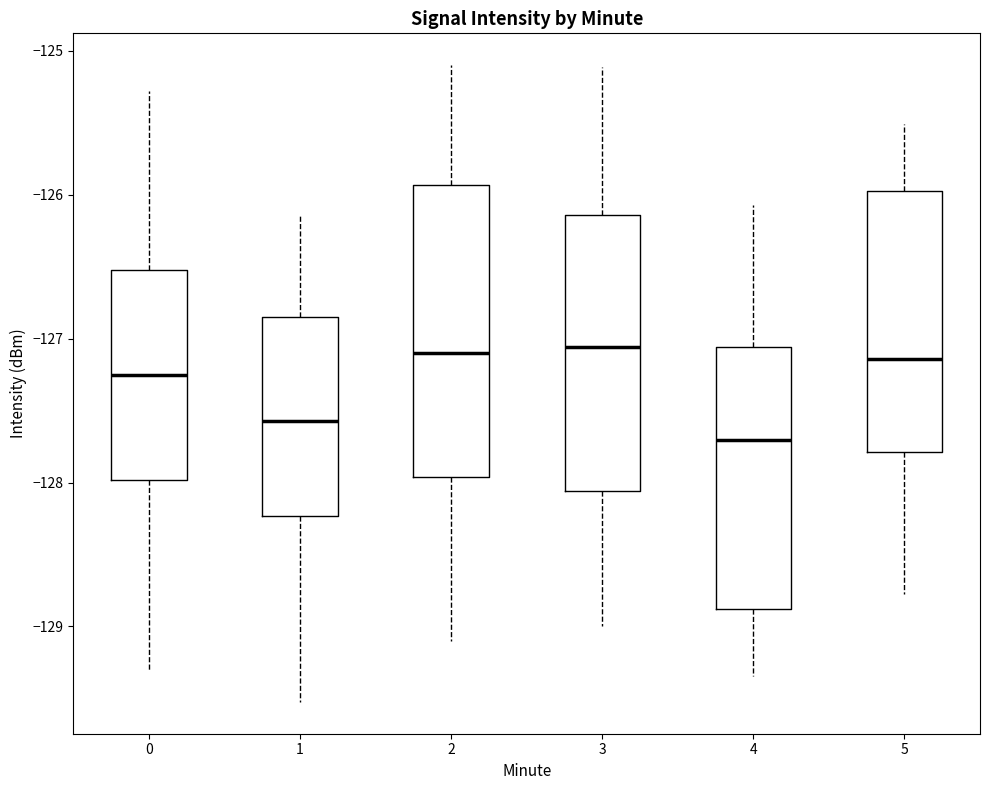

Comparing the boxes themselves (not the whiskers), which one is the tallest?

2